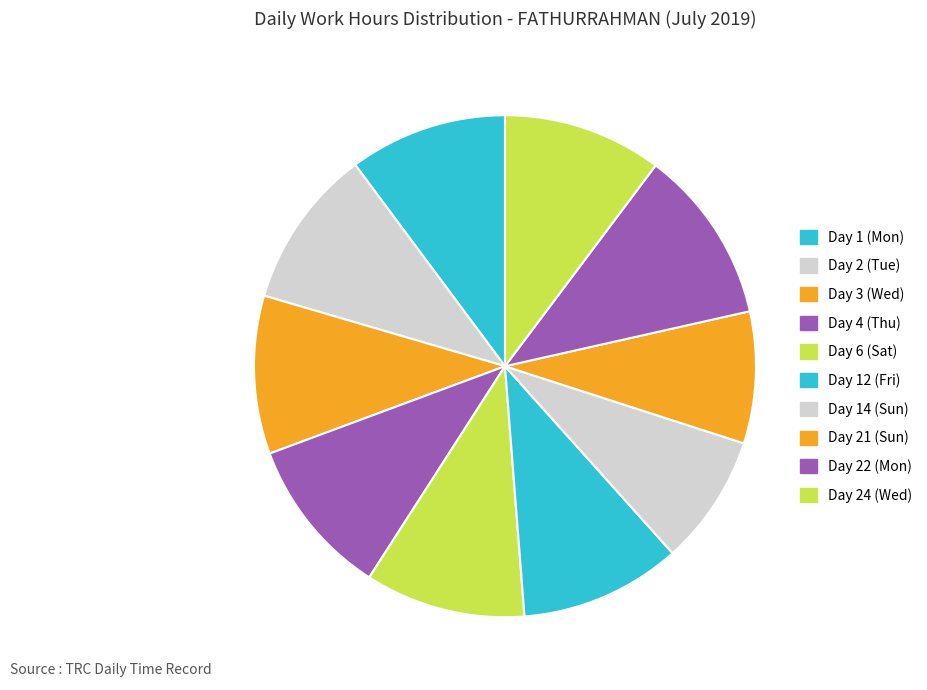

Is there a majority slice in this chart?

No